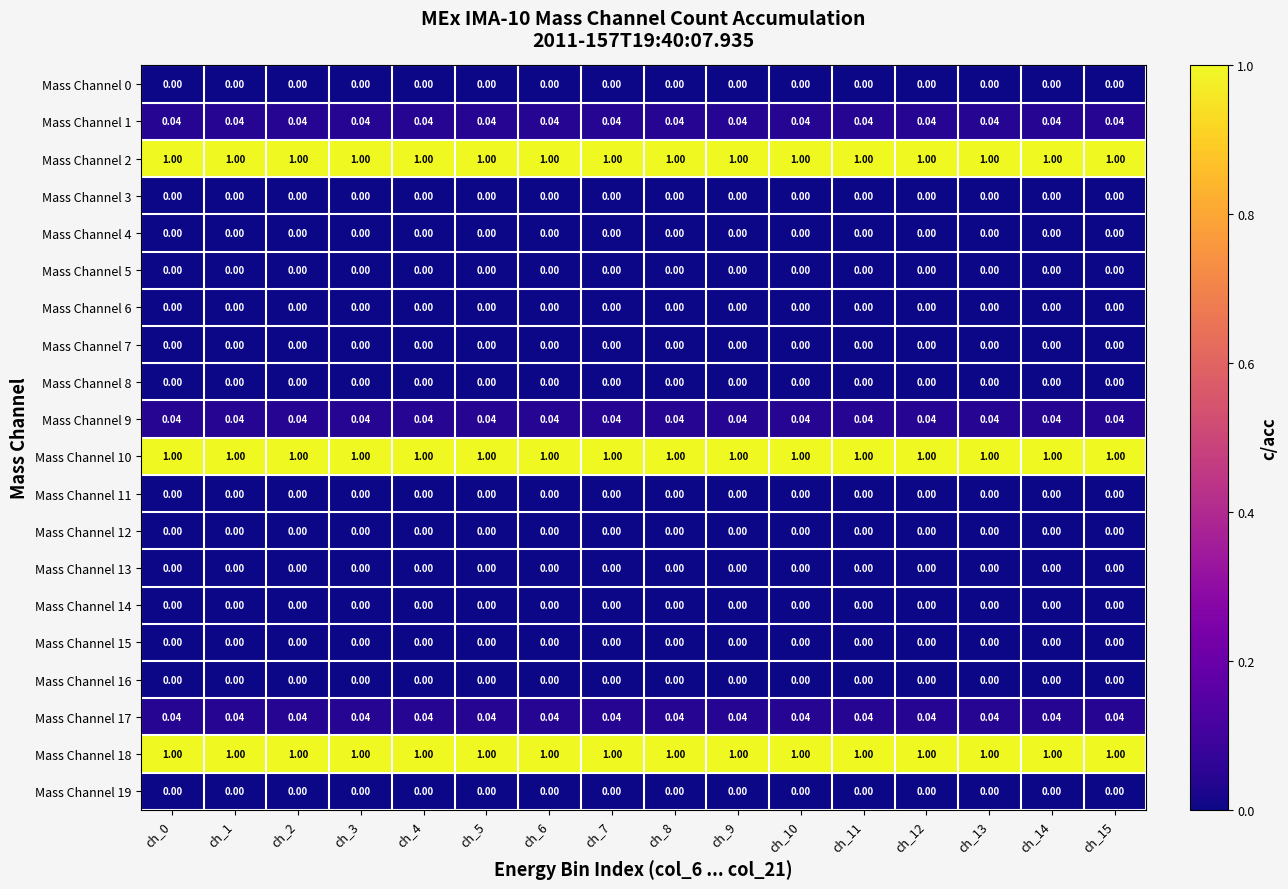

How many categories are shown in the chart?

16